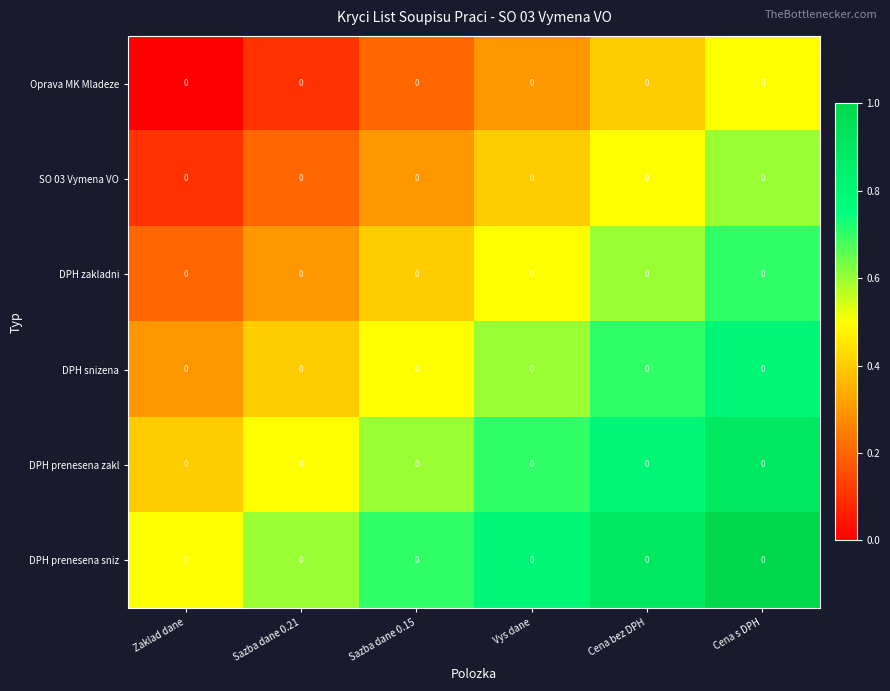

Is the value of SO 03 Vymena VO at Sazba dane 0.15 greater than the value of DPH prenesena sniz at Cena s DPH?

No